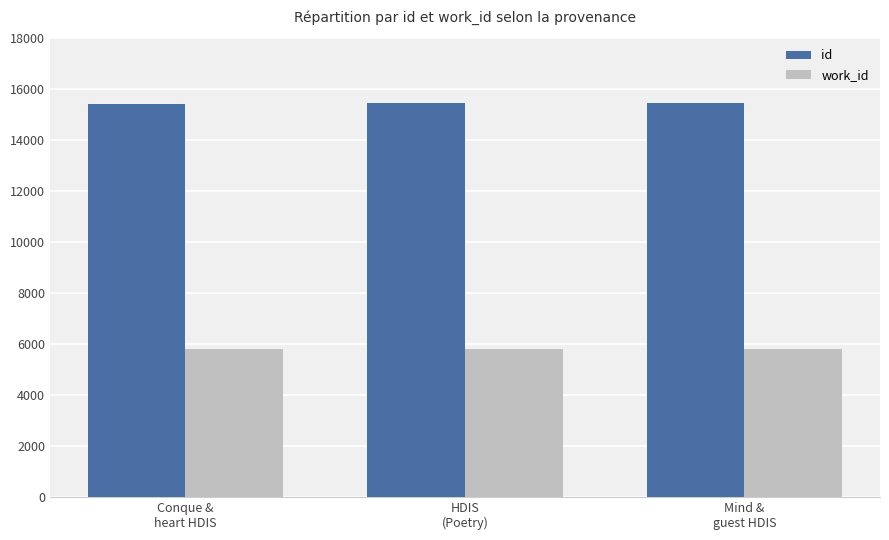

What is the value of the work_id bar at the 1st from the left?

5784